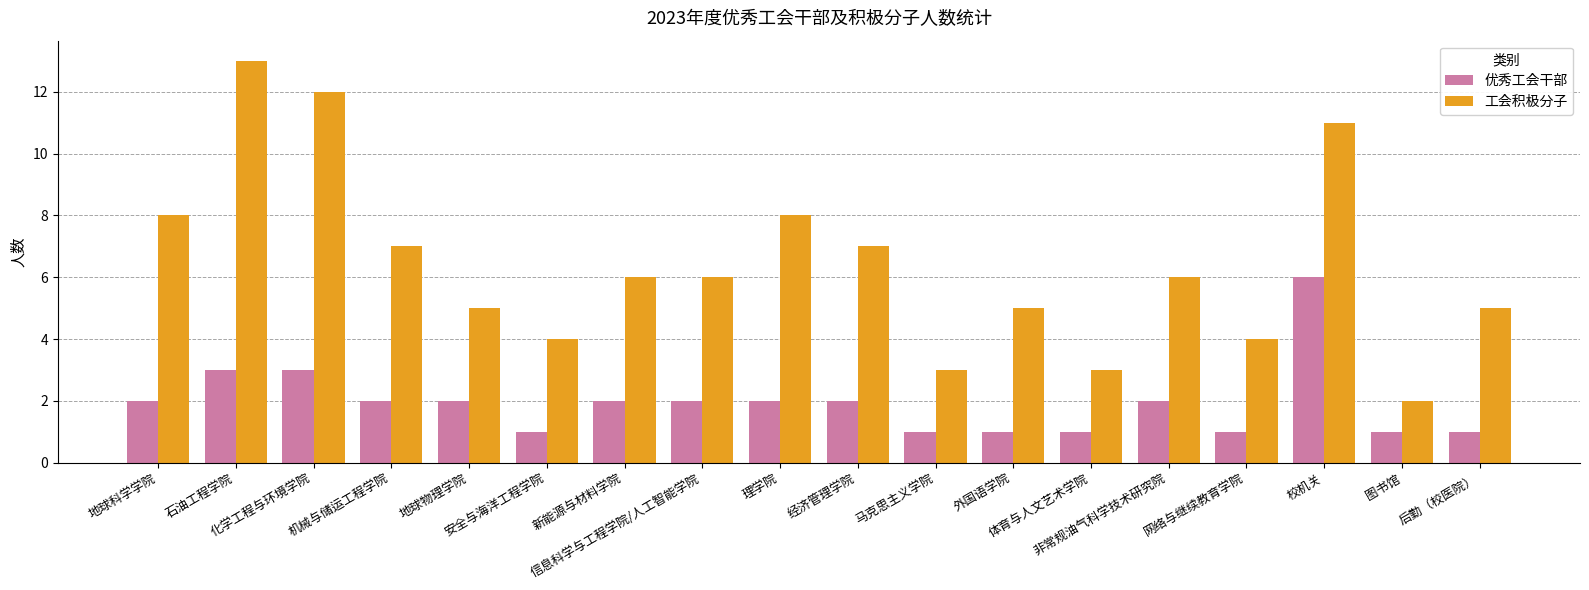

Which category has the highest value across all series?

石油工程学院